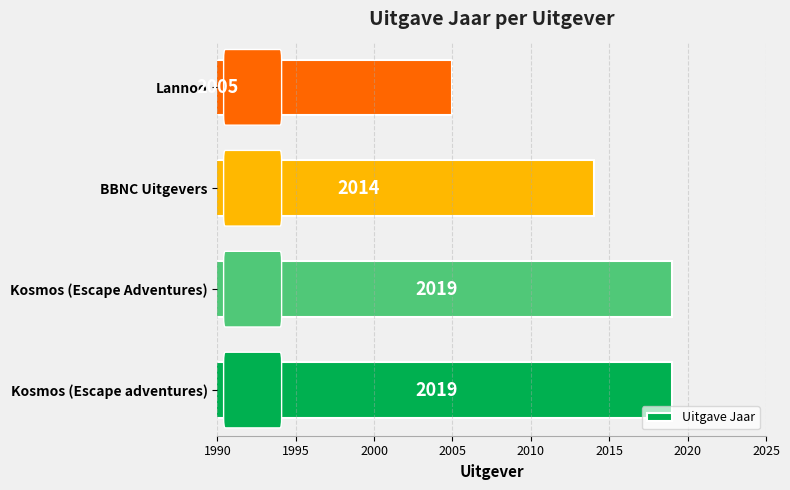

What value does the data have at Kosmos (Escape Adventures), to the nearest 5?

2020